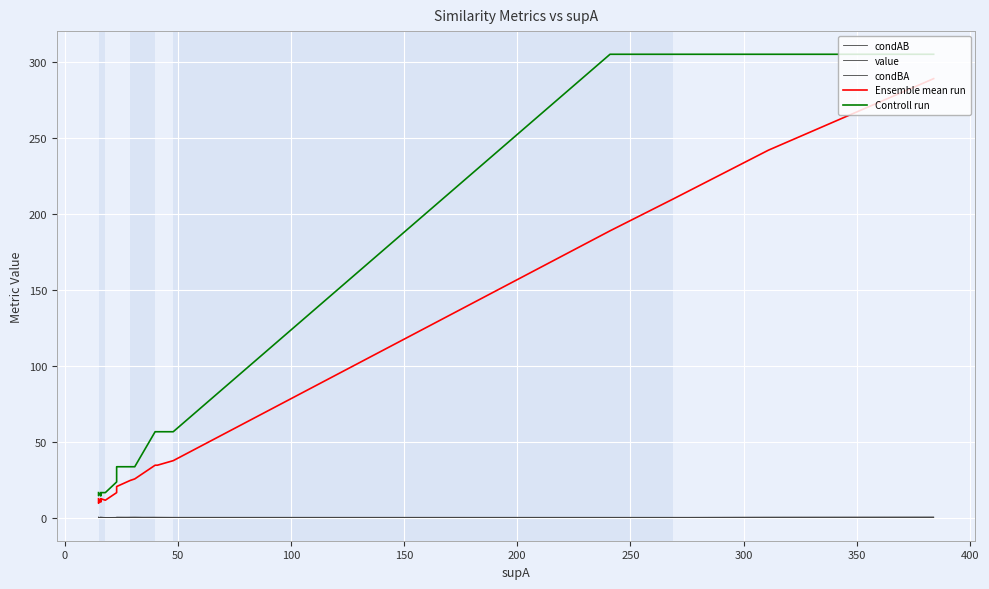

True or false: condAB has a value of 1.2 at 17.

False